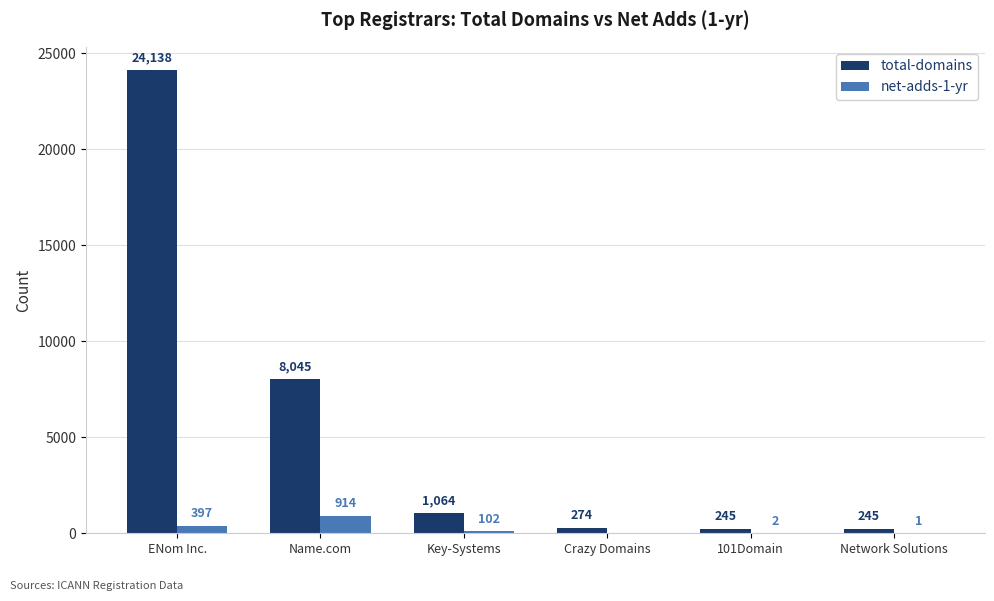

At which category is the sum across all series the highest?

ENom Inc.